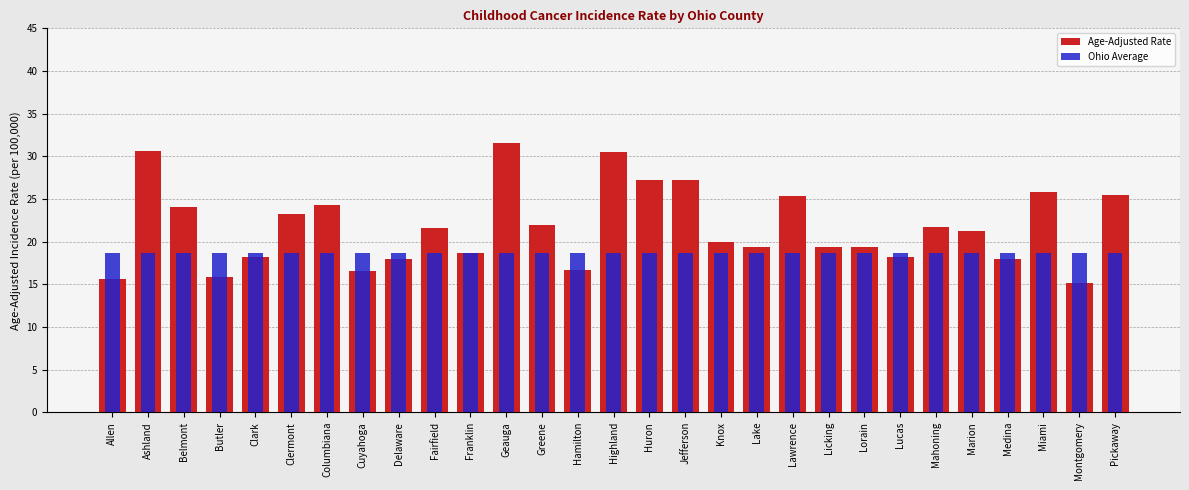

What are all the series names shown in the legend?

Age-Adjusted Rate, Ohio Average